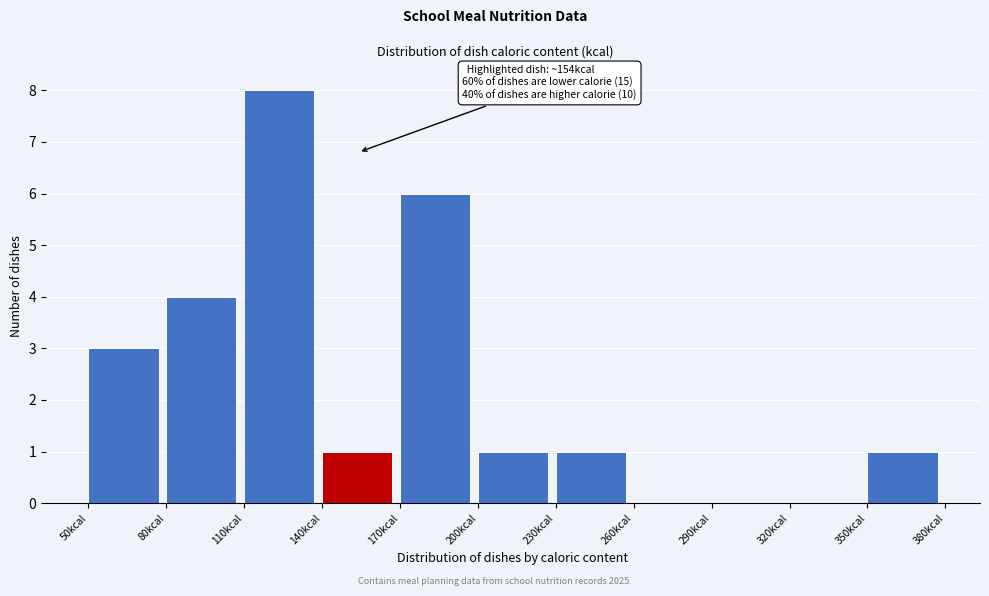

Over which range of the x-axis is the bar tallest?

110 to 140